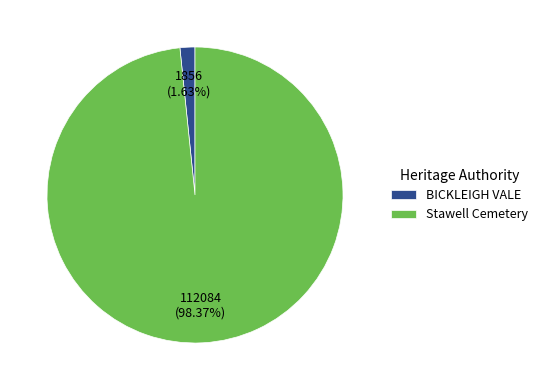

To the nearest percent, what portion does BICKLEIGH VALE represent?

2%